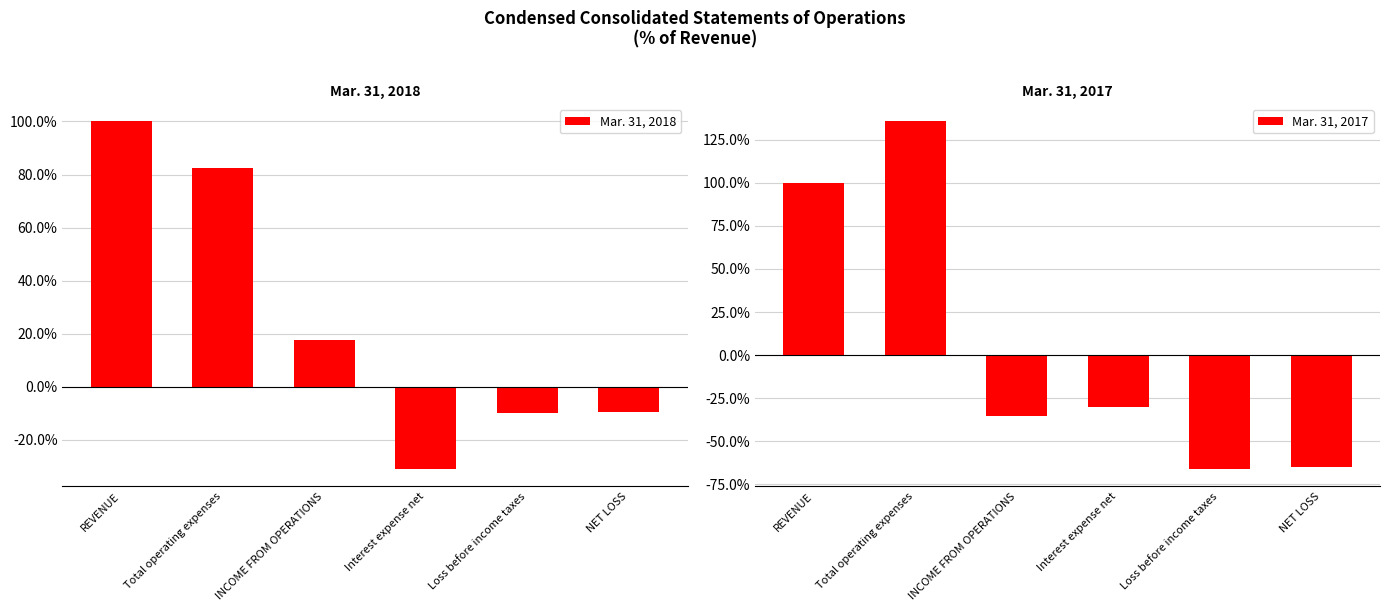

Is the value of Mar. 31, 2017 at REVENUE greater than the value of Mar. 31, 2018 at INCOME FROM OPERATIONS?

Yes